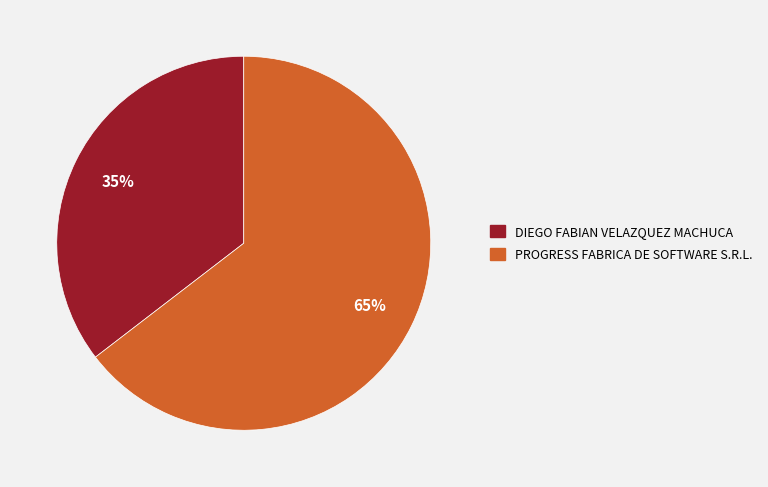

How many segments does this pie chart have?

2